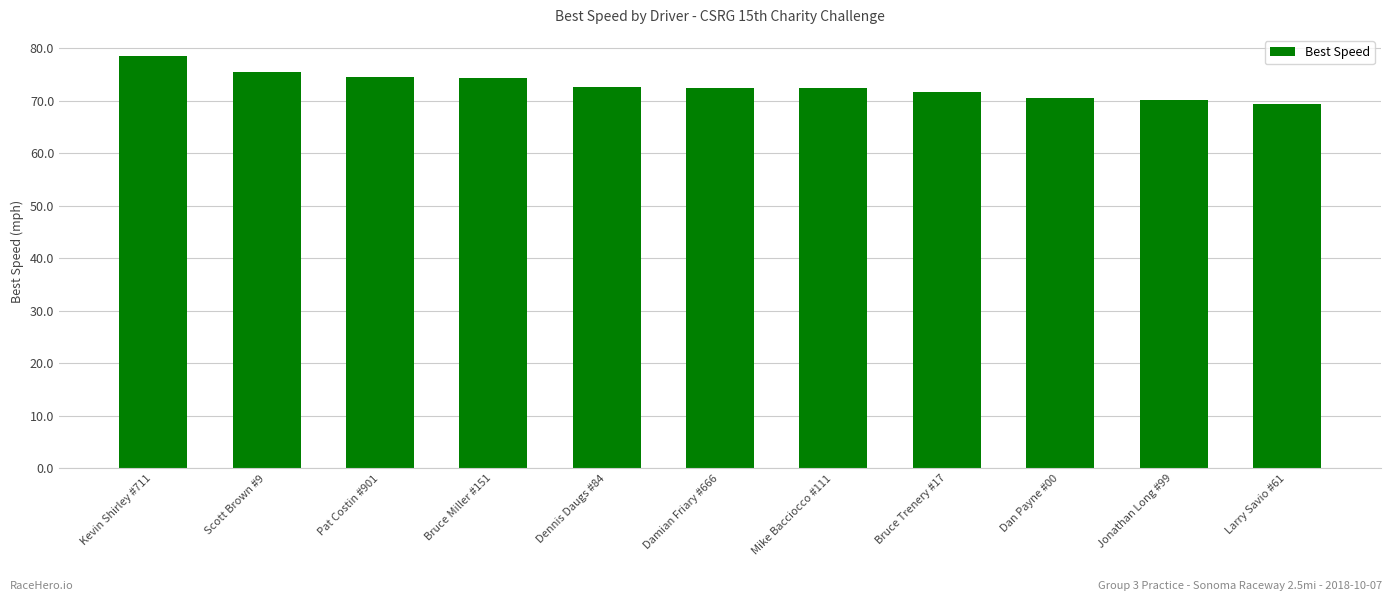

Which category has the lowest value across all series?

Larry Savio #61